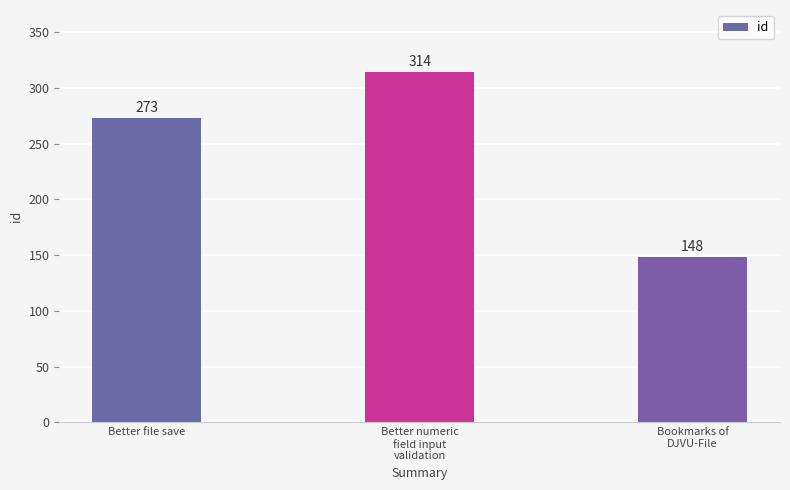

What is the value of the 2nd bar from the left?

314